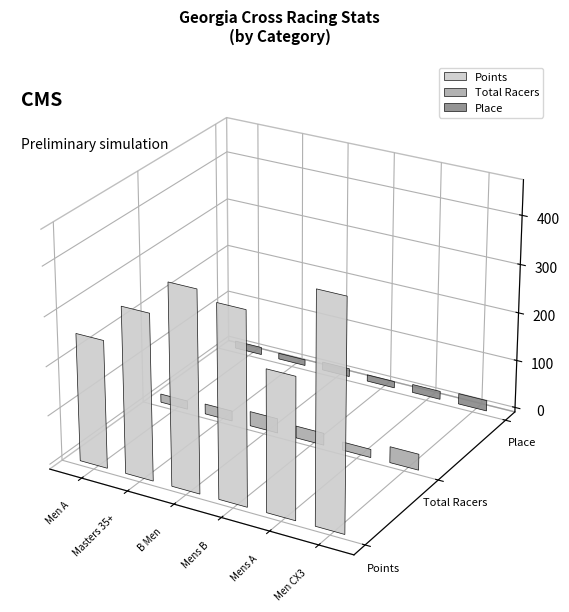

What is the approximate value of Place at Masters 35+?

13.0